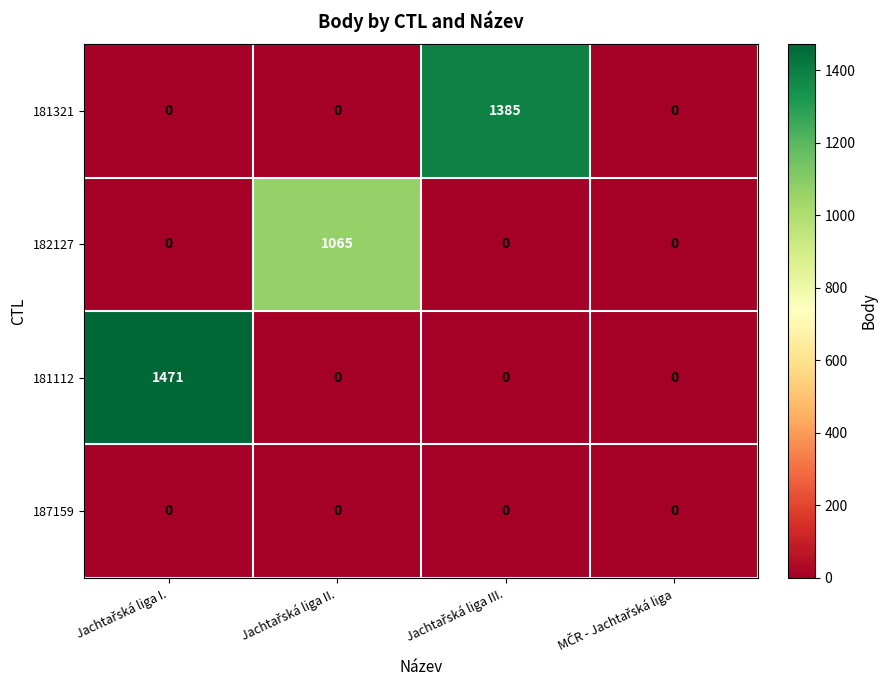

Which series has the largest range (max minus min)?

181112